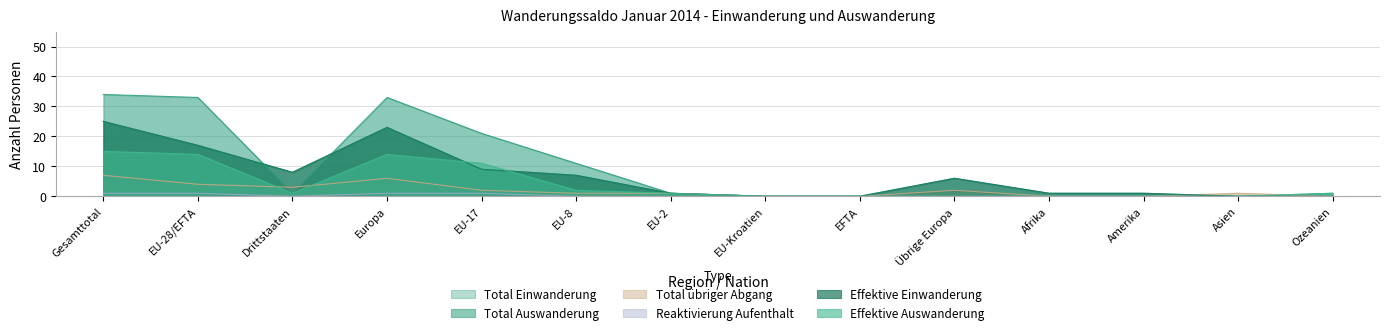

Is it true that Reaktivierung Aufenthalt equals 1 at EFTA?

False